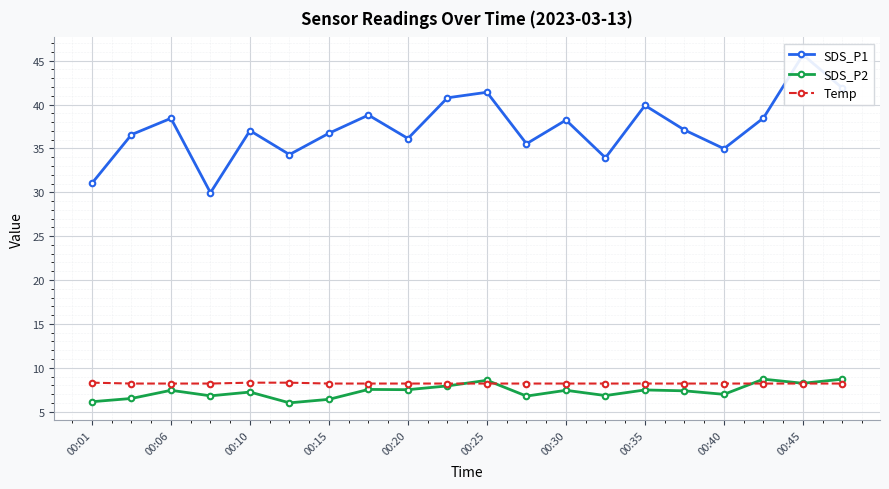

How many lines are shown in the chart?

3